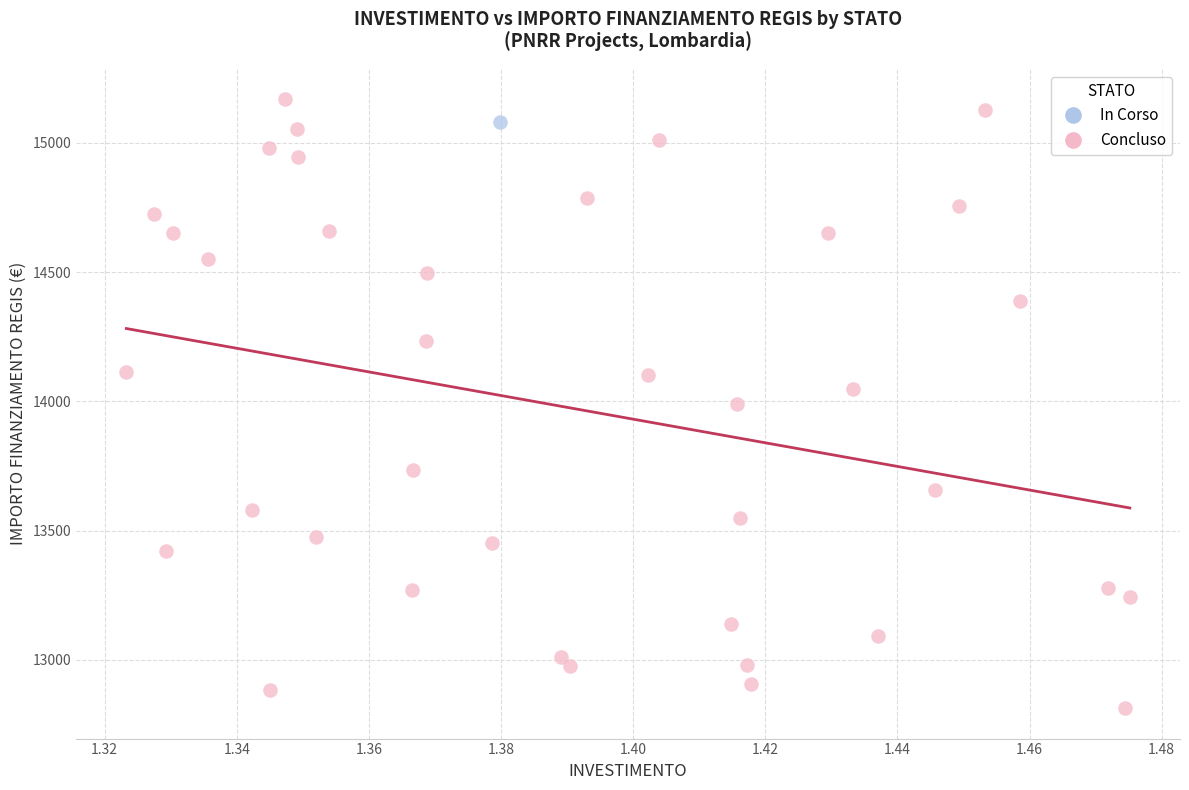

What are all the series names shown in the legend?

In Corso, Concluso